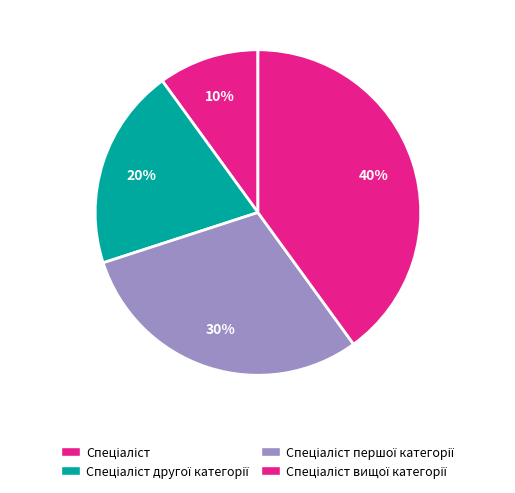

How many segments does this pie chart have?

4